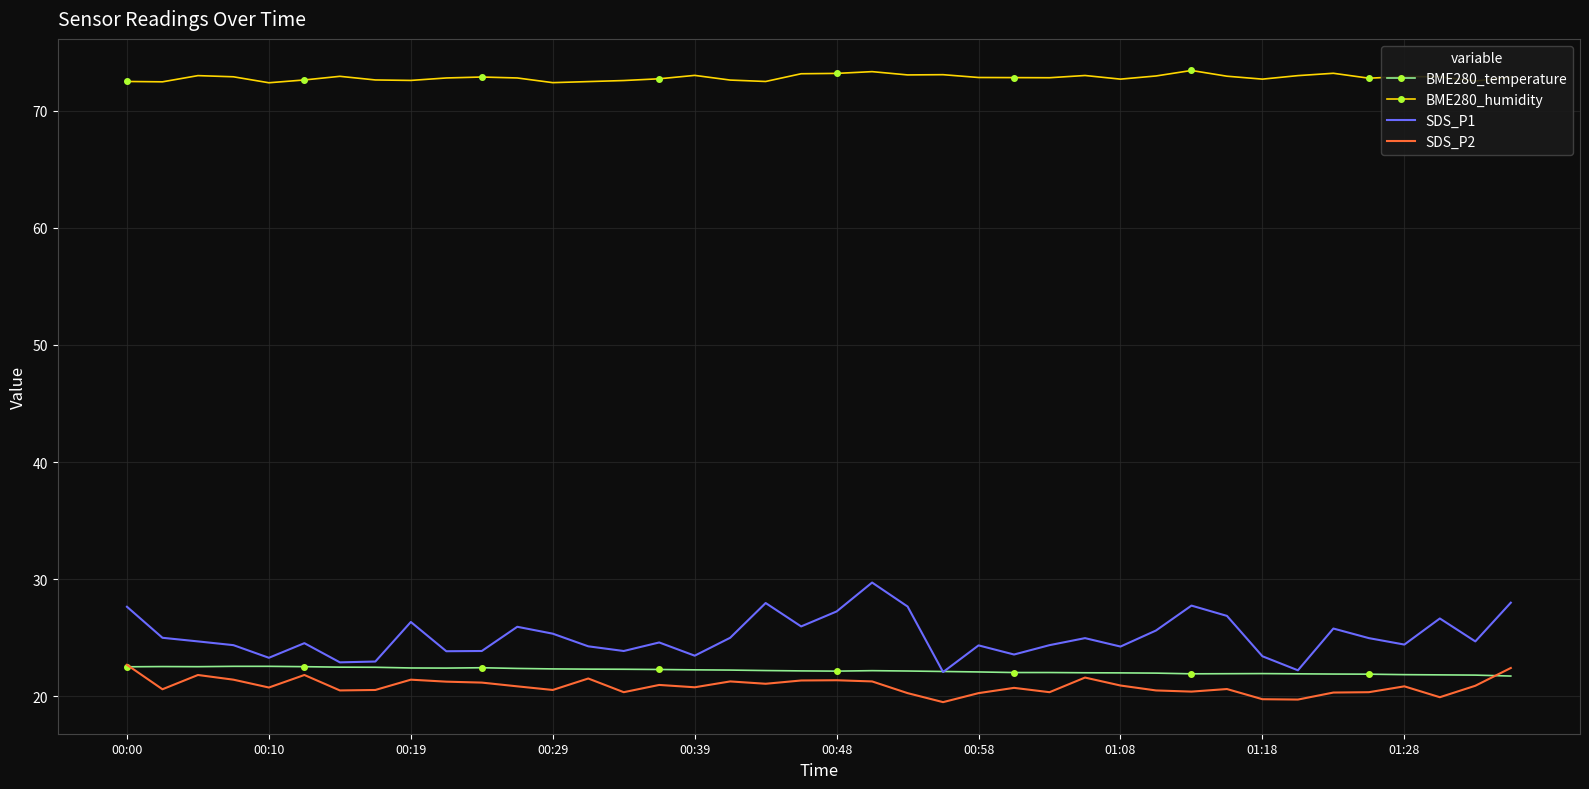

What is the maximum value for SDS_P1?

29.7